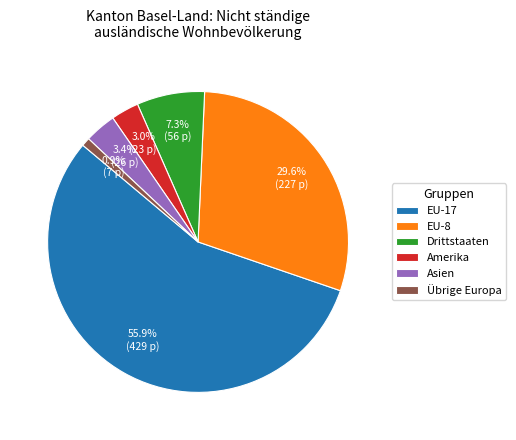

Does EU-17 account for over 50% of the chart?

Yes